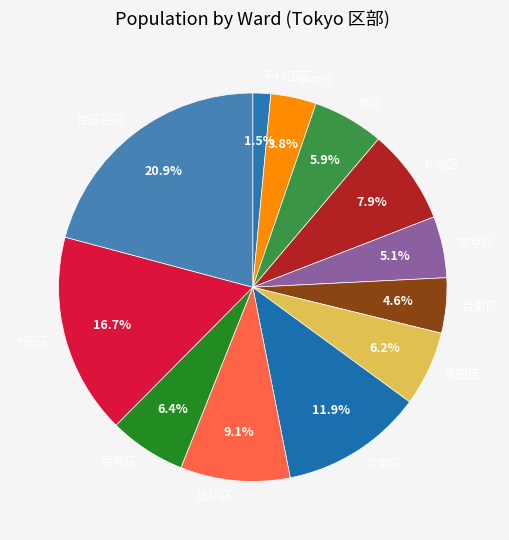

Which slice is the largest?

世田谷区